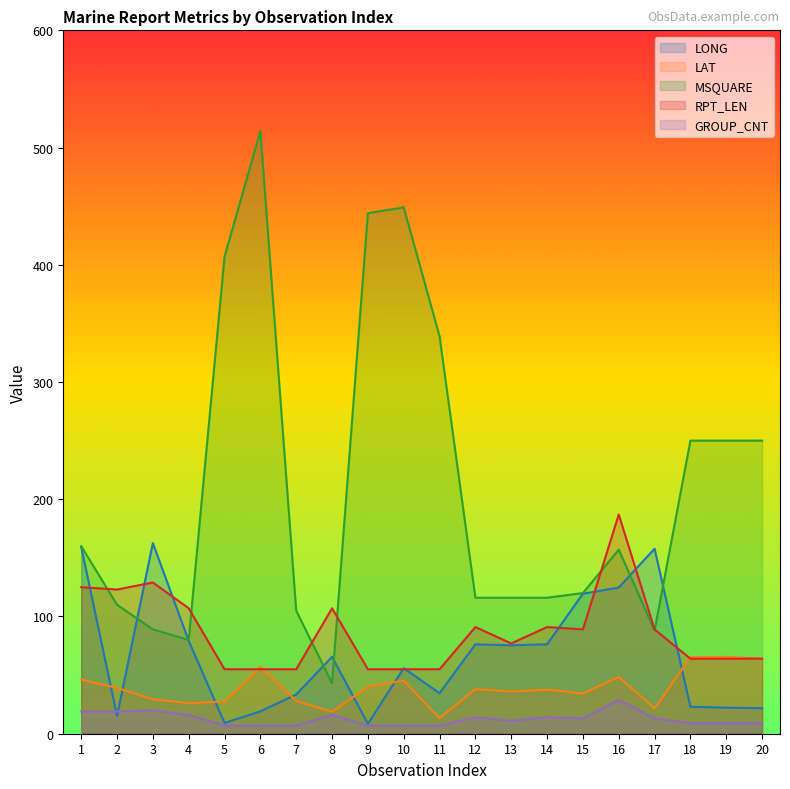

Is it true that LONG equals 162.6 at 3?

True